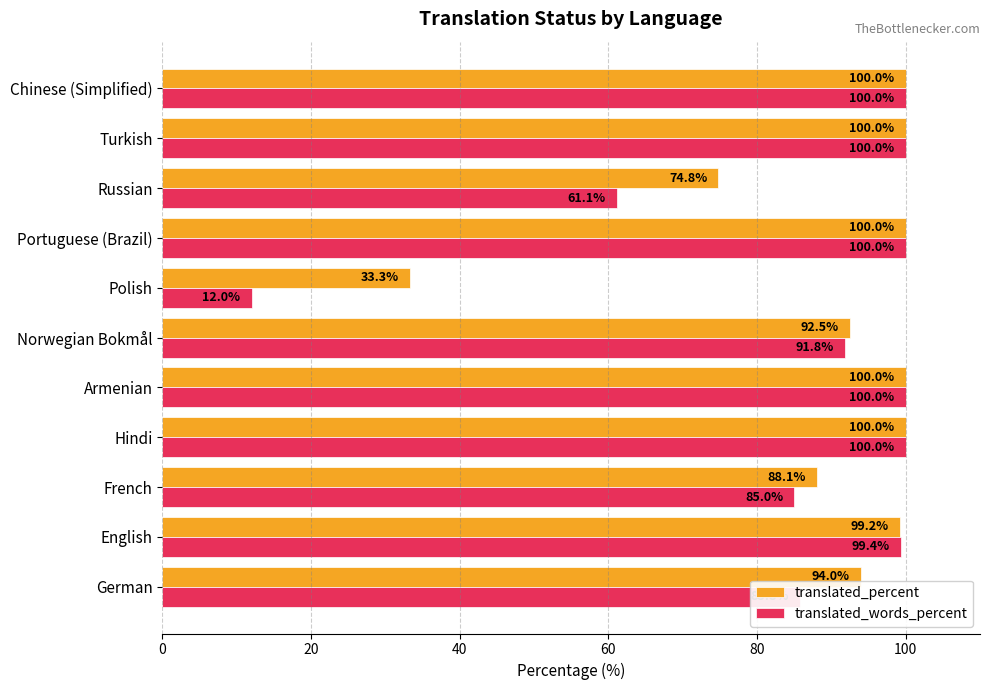

List the series in order of their overall mean, highest first.

translated_percent, translated_words_percent